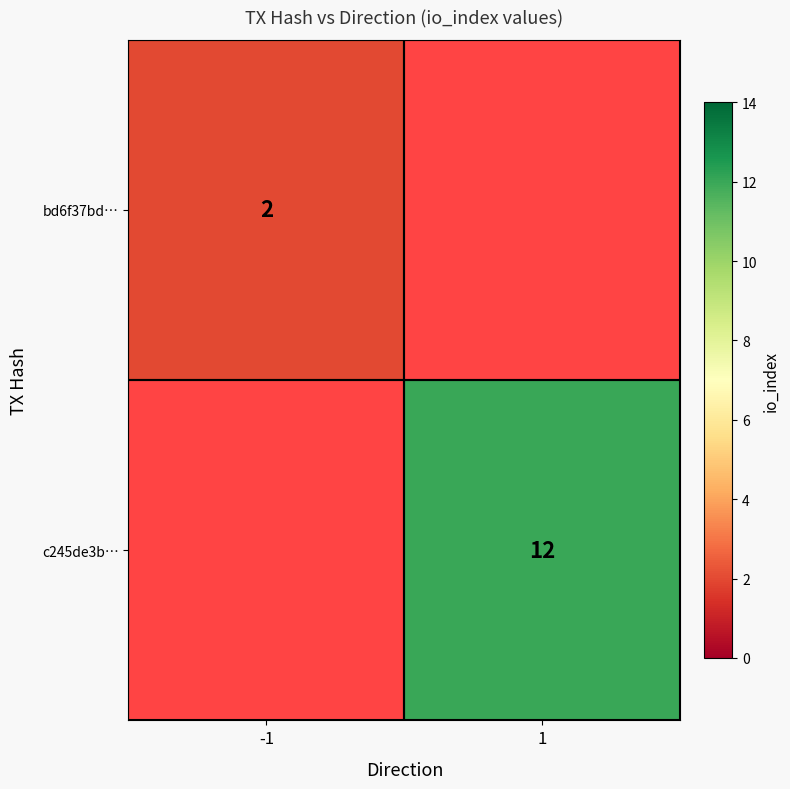

What is the minimum value shown in the chart?

2.0